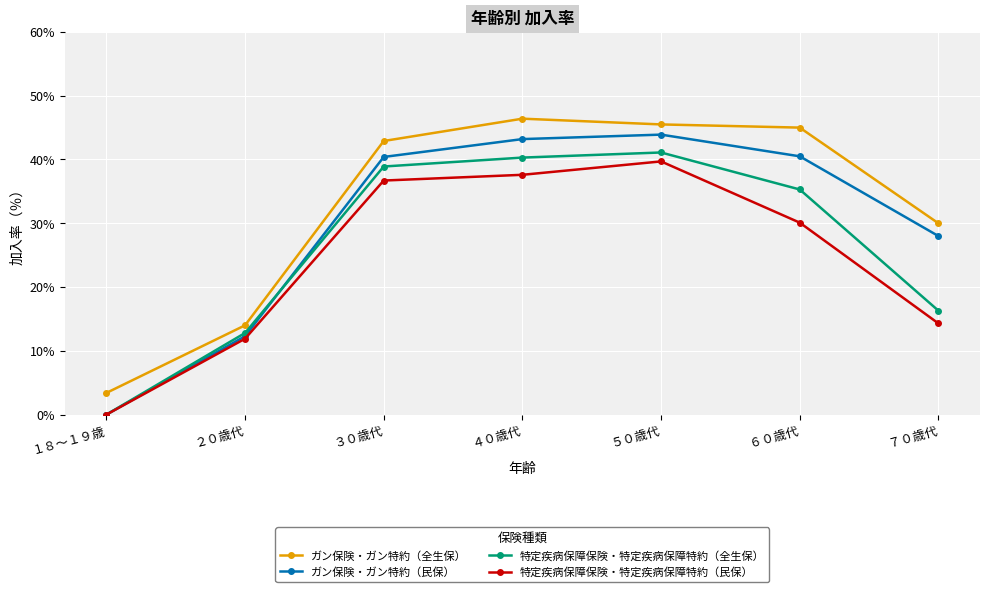

True or false: 特定疾病保障保険・特定疾病保障特約（民保） and ガン保険・ガン特約（全生保） intersect in this chart.

False